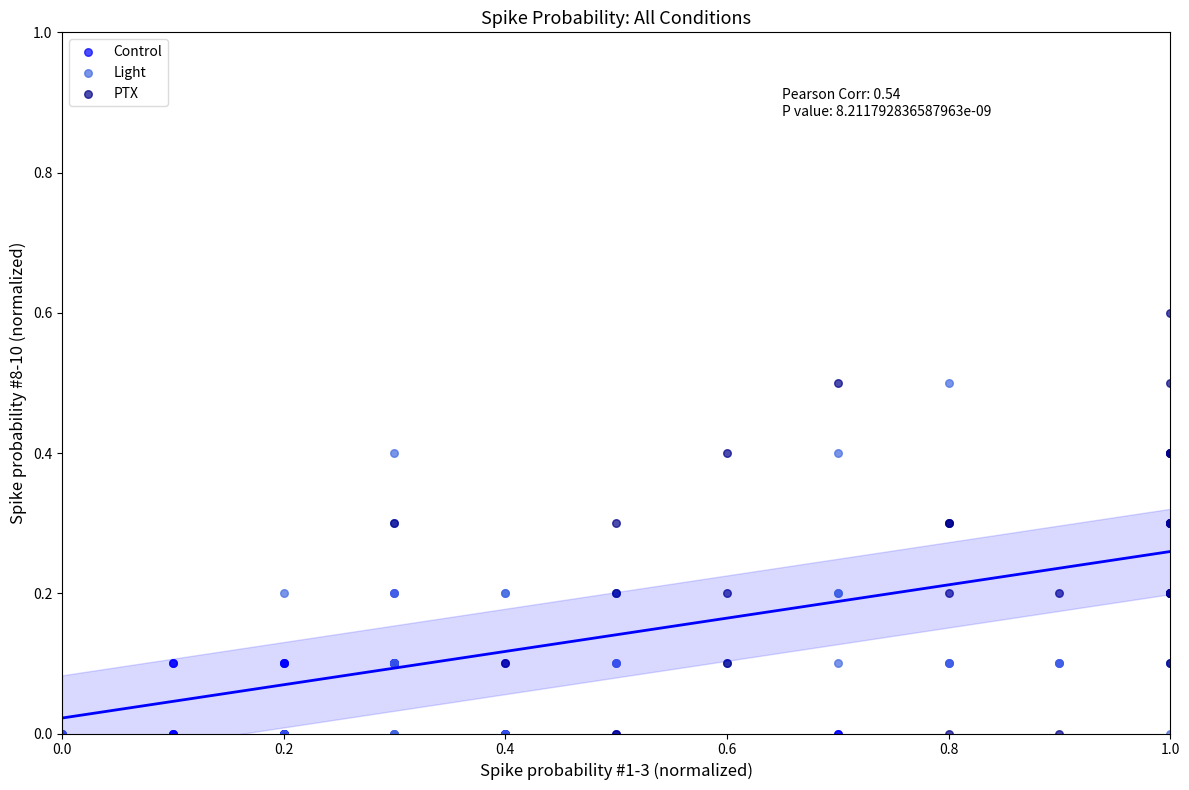

Which series contains the highest Y value?

PTX